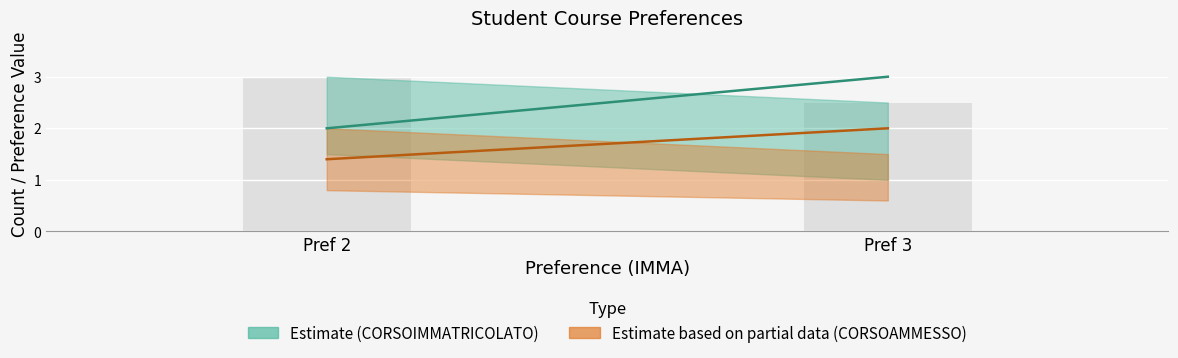

At which category does the chart reach its minimum across all series?

Pref 3